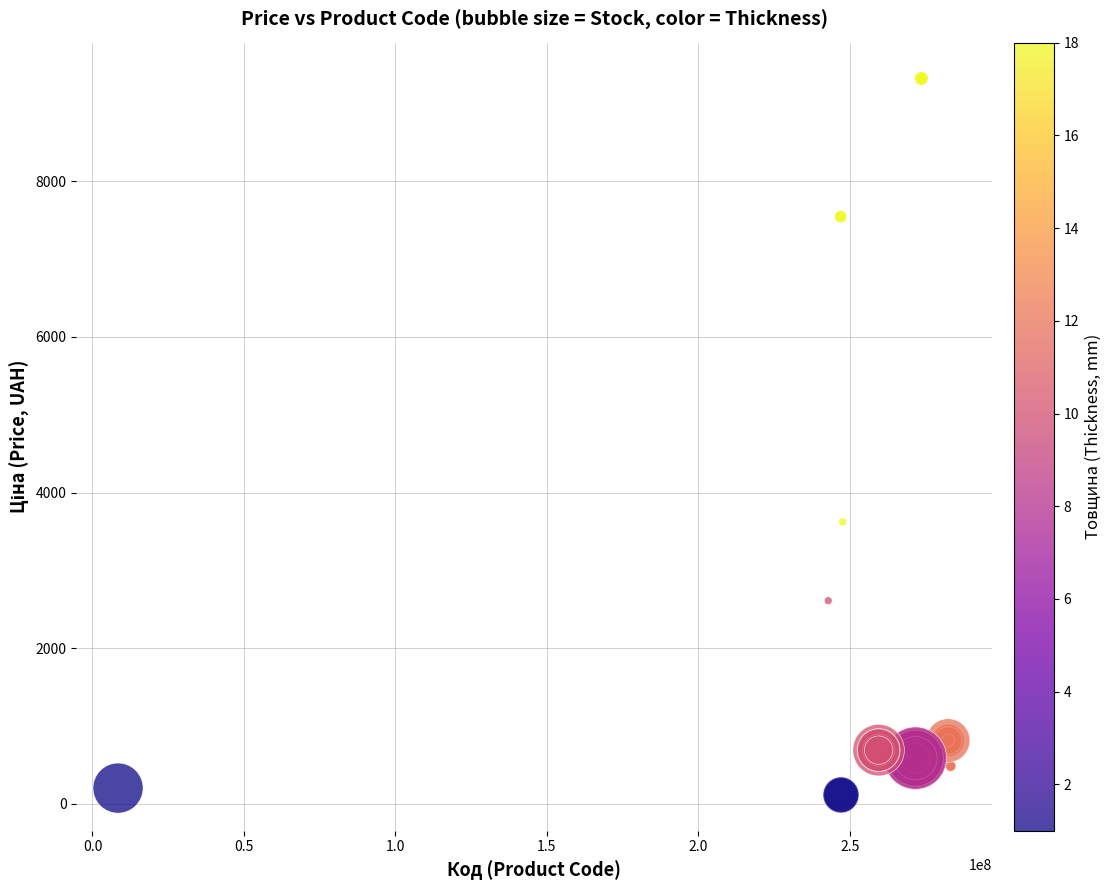

What Y value in the scatter plot is closest to 4717?

3622.2